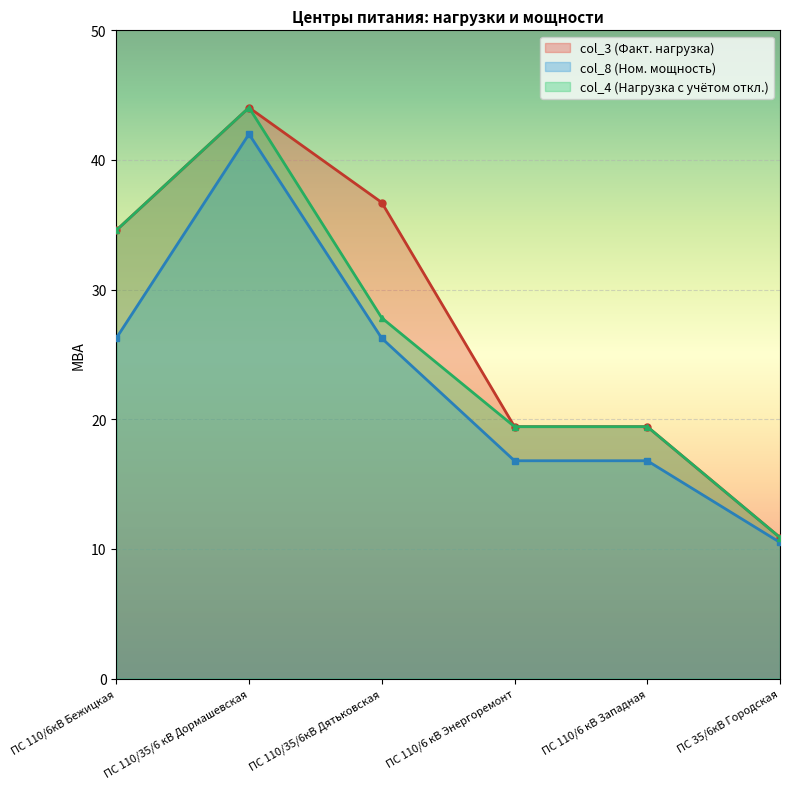

Reading left to right, what are all the values shown in this chart?

col_3: ПС 110/6кВ Бежицкая=34.6	ПС 110/35/6 кВ Дормашевская=44.0	ПС 110/35/6кВ Дятьковская=36.7	ПС 110/6 кВ Энергоремонт=19.4	ПС 110/6 кВ Западная=19.4	ПС 35/6кВ Городская=10.9
col_8: ПС 110/6кВ Бежицкая=26.2	ПС 110/35/6 кВ Дормашевская=42.0	ПС 110/35/6кВ Дятьковская=26.2	ПС 110/6 кВ Энергоремонт=16.8	ПС 110/6 кВ Западная=16.8	ПС 35/6кВ Городская=10.5
col_4: ПС 110/6кВ Бежицкая=34.6	ПС 110/35/6 кВ Дормашевская=44.0	ПС 110/35/6кВ Дятьковская=27.8	ПС 110/6 кВ Энергоремонт=19.4	ПС 110/6 кВ Западная=19.4	ПС 35/6кВ Городская=10.9